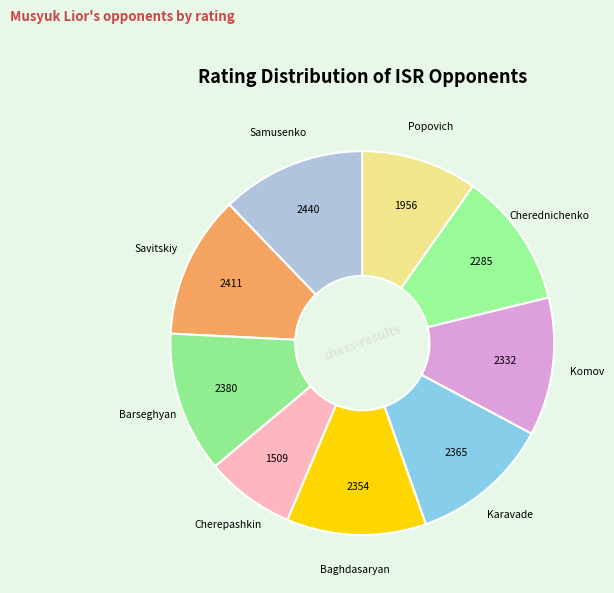

How many slices are in this pie chart?

9